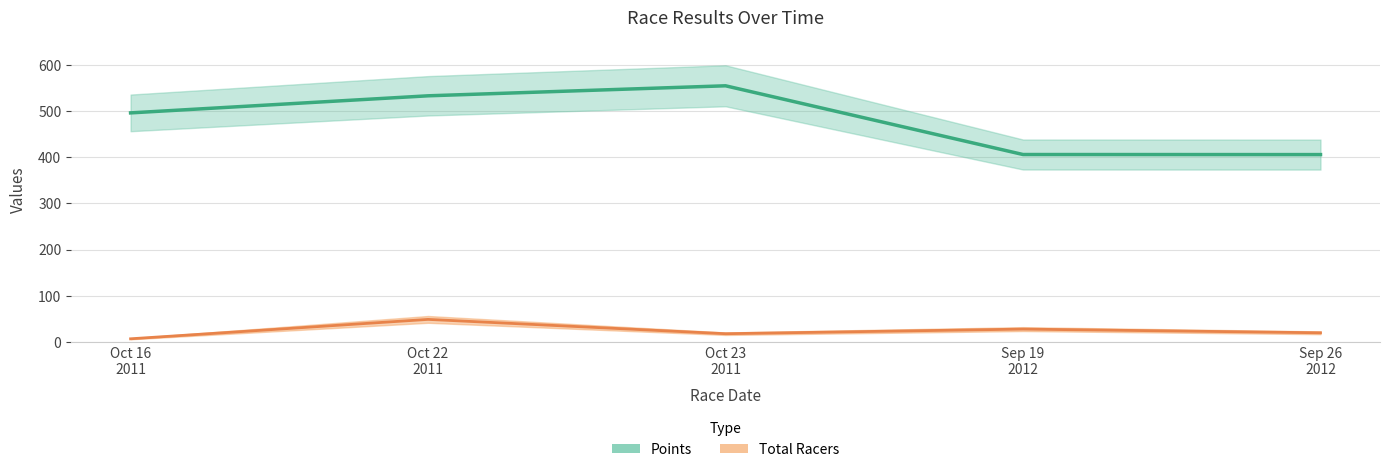

At which category is the sum across all series the highest?

Oct 22 2011